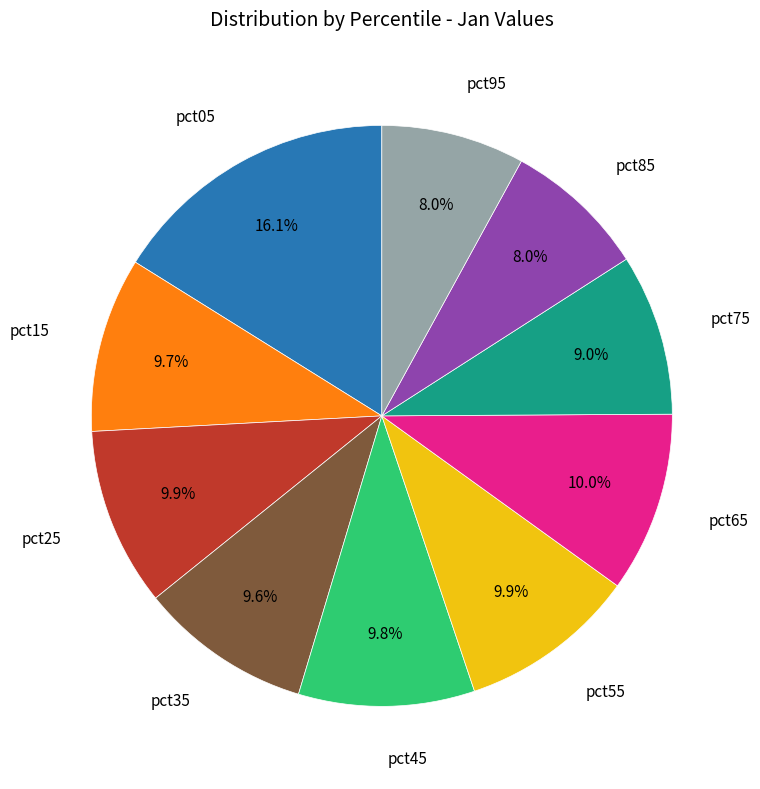

Is pct85 the majority of the pie?

No